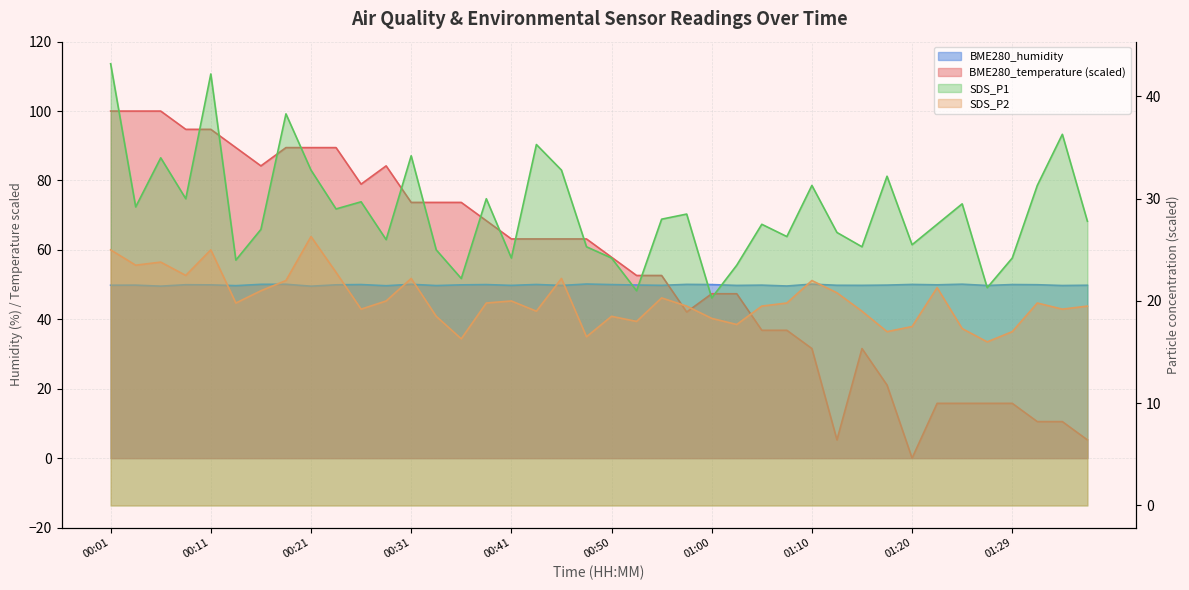

Rank the categories by SDS_P1 value from highest to lowest.

00:01, 00:11, 00:18, 01:34, 00:43, 00:31, 00:06, 00:21, 00:45, 01:17, 01:10, 01:32, 00:09, 00:38, 00:26, 01:24, 00:04, 00:23, 00:58, 00:55, 01:37, 01:05, 01:22, 00:16, 01:12, 01:07, 00:28, 01:20, 00:48, 01:15, 00:33, 00:41, 00:50, 01:29, 00:14, 01:03, 00:36, 01:27, 00:53, 01:00